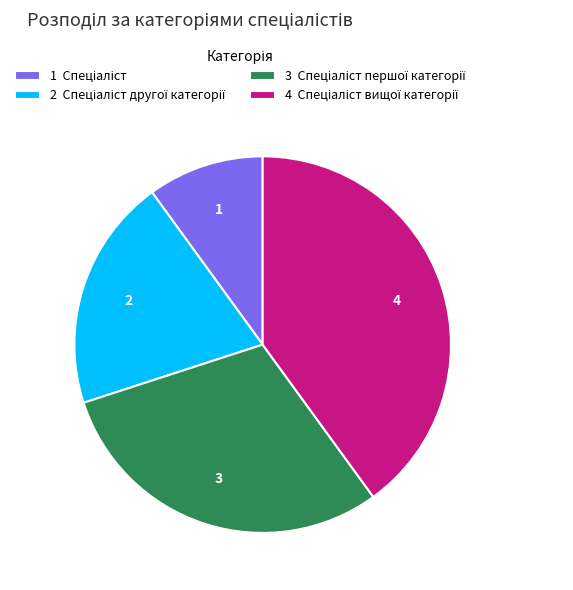

Is there a majority slice in this chart?

No